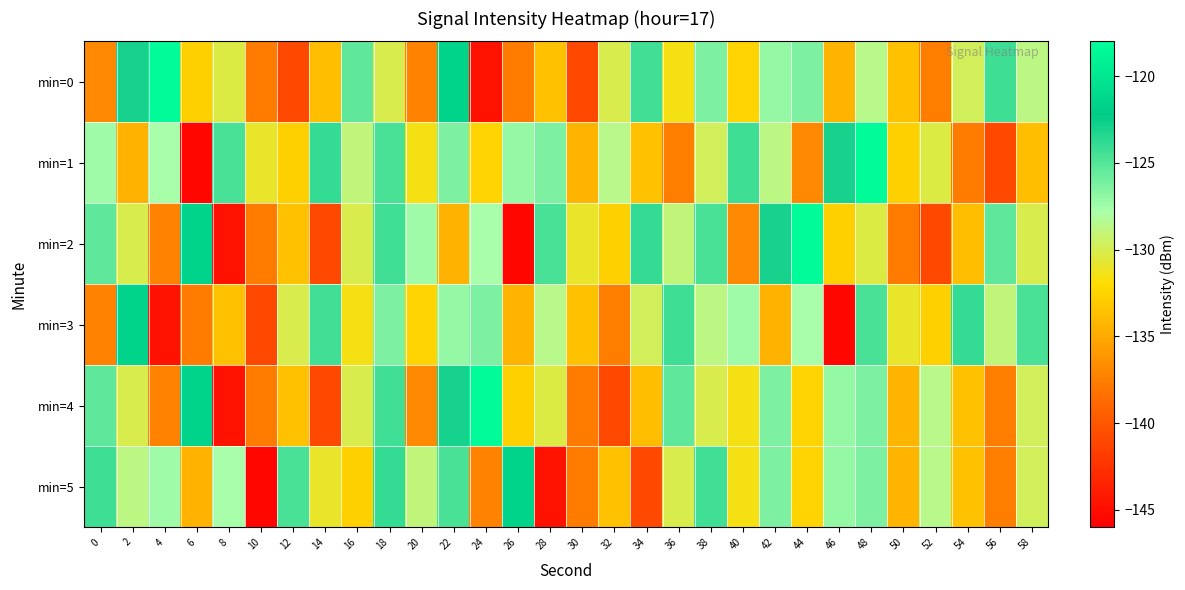

At which category does the chart reach its peak across all series?

4